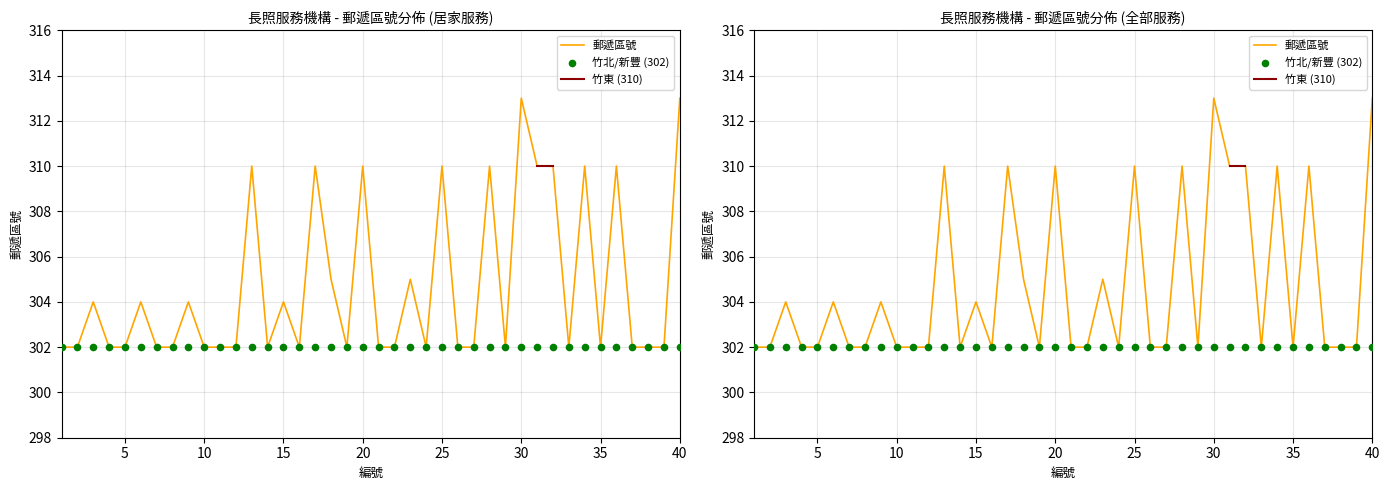

Which series has the largest Y range (max minus min)?

郵遞區號